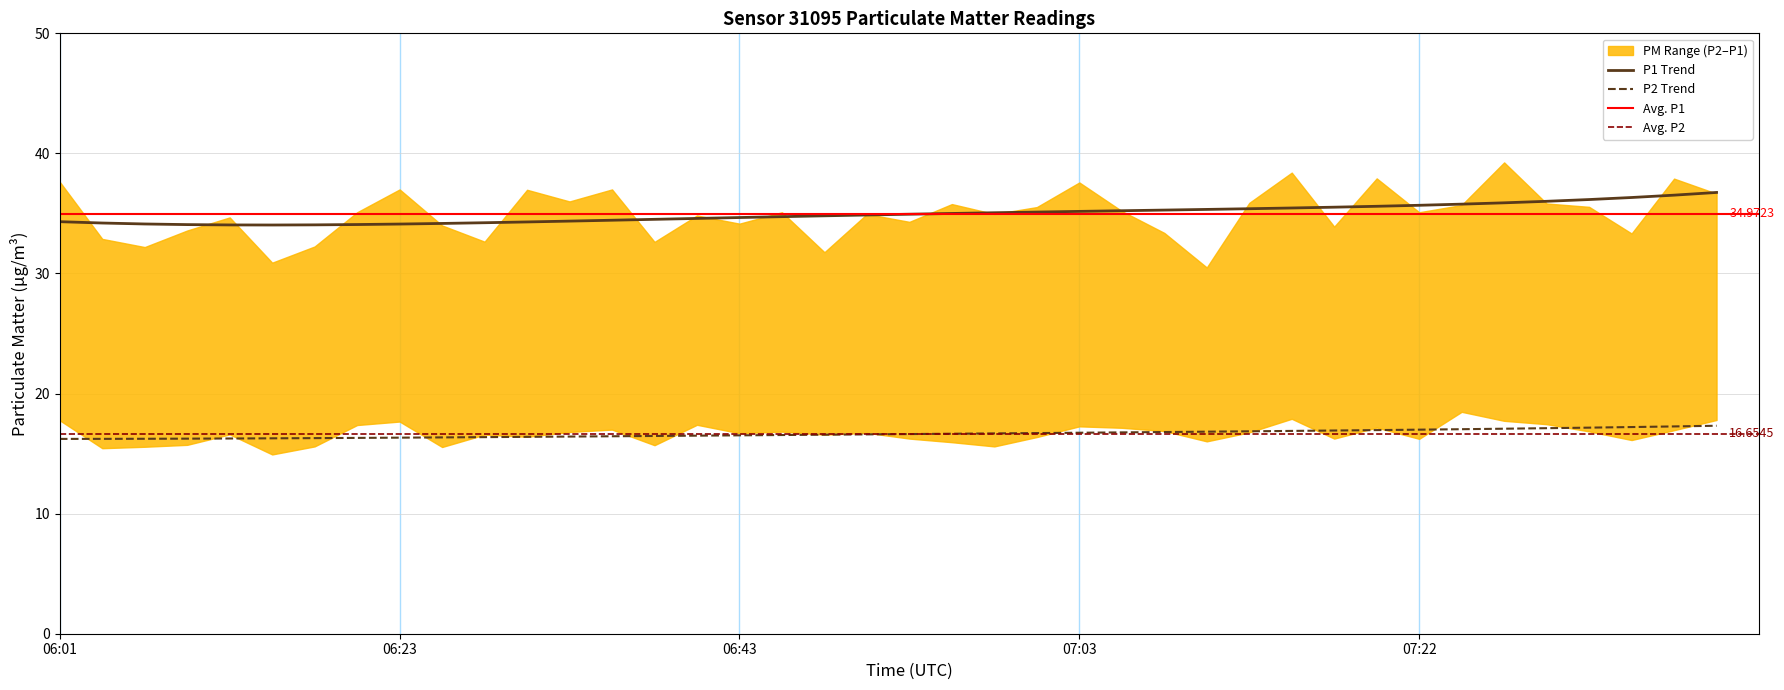

Reading right to left, transcribe all the data shown in this chart.

P1: 36.6	37.9	33.3	35.5	35.8	39.2	35.7	35.1	37.9	33.9	38.4	35.9	30.5	33.4	35.2	37.6	35.5	35.0	35.8	34.3	35.0	31.8	35.1	34.1	34.8	32.6	37.0	36.0	37.0	32.6	34.0	37.0	35.1	32.2	30.9	34.7	33.6	32.2	32.9	37.6
P2: 17.8	16.9	16.1	16.9	17.4	17.7	18.5	16.2	17.2	16.2	17.9	16.8	16.0	16.9	17.1	17.3	16.4	15.6	15.9	16.2	16.7	16.6	16.8	16.7	17.4	15.7	17.0	16.8	16.4	16.6	15.6	17.7	17.4	15.6	14.9	16.6	15.7	15.6	15.4	17.8